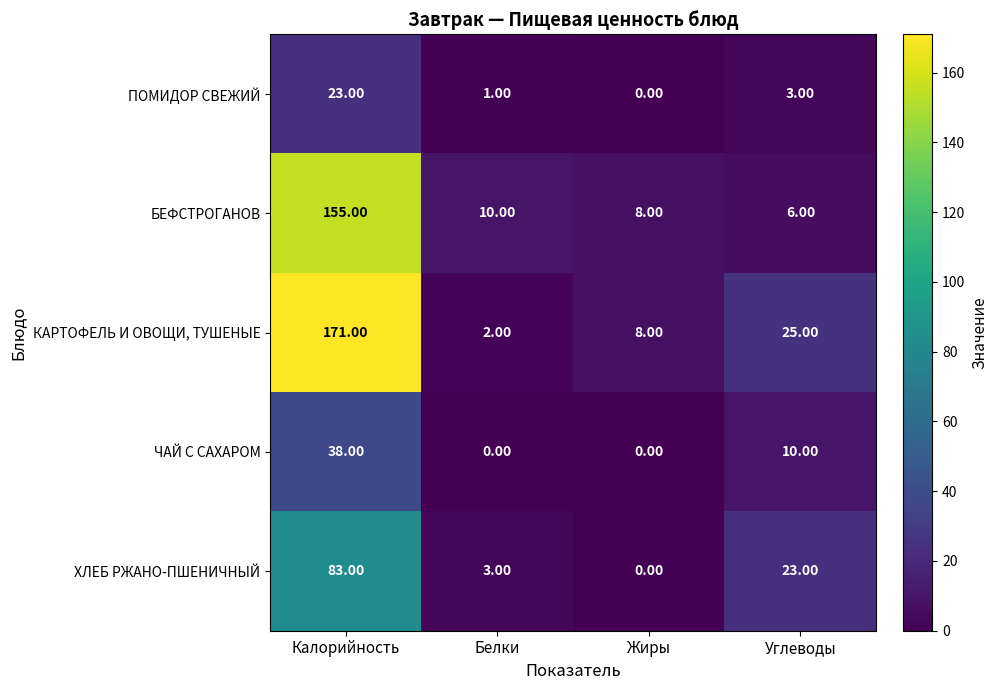

At Калорийность, list the series in order from smallest to largest.

ПОМИДОР СВЕЖИЙ, ЧАЙ С САХАРОМ, ХЛЕБ РЖАНО-ПШЕНИЧНЫЙ, БЕФСТРОГАНОВ, КАРТОФЕЛЬ И ОВОЩИ, ТУШЕНЫЕ